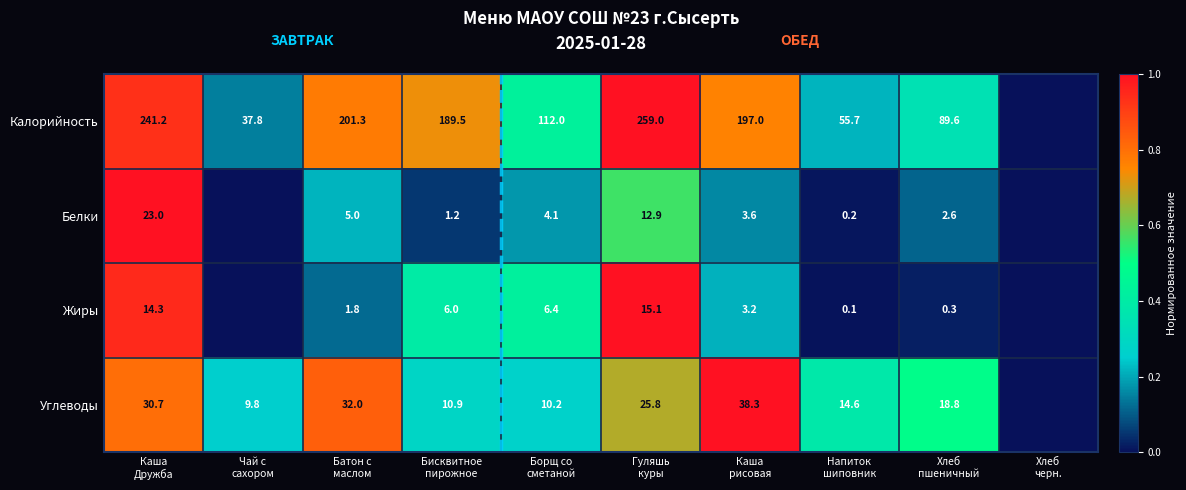

True or false: Калорийность has a value of 0.7 at Бисквитное пирожное.

True